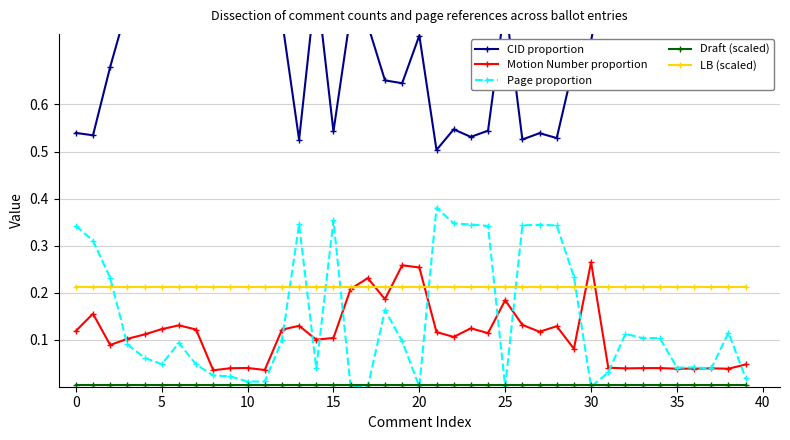

True or false: Motion Number proportion has more than 0 points higher than both neighbors.

True